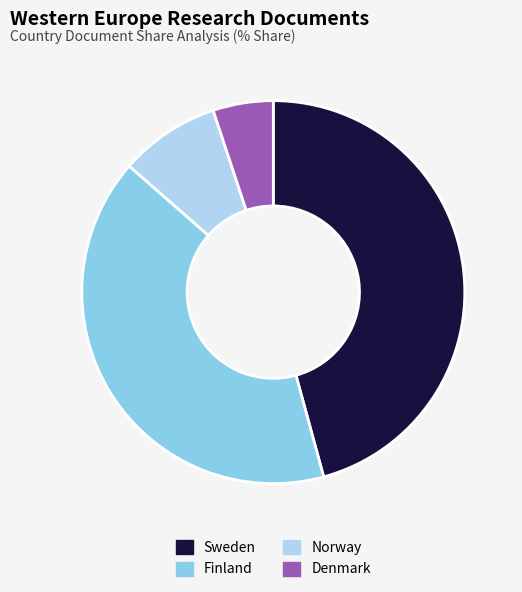

Combined, do Norway and Sweden account for over 50%?

Yes